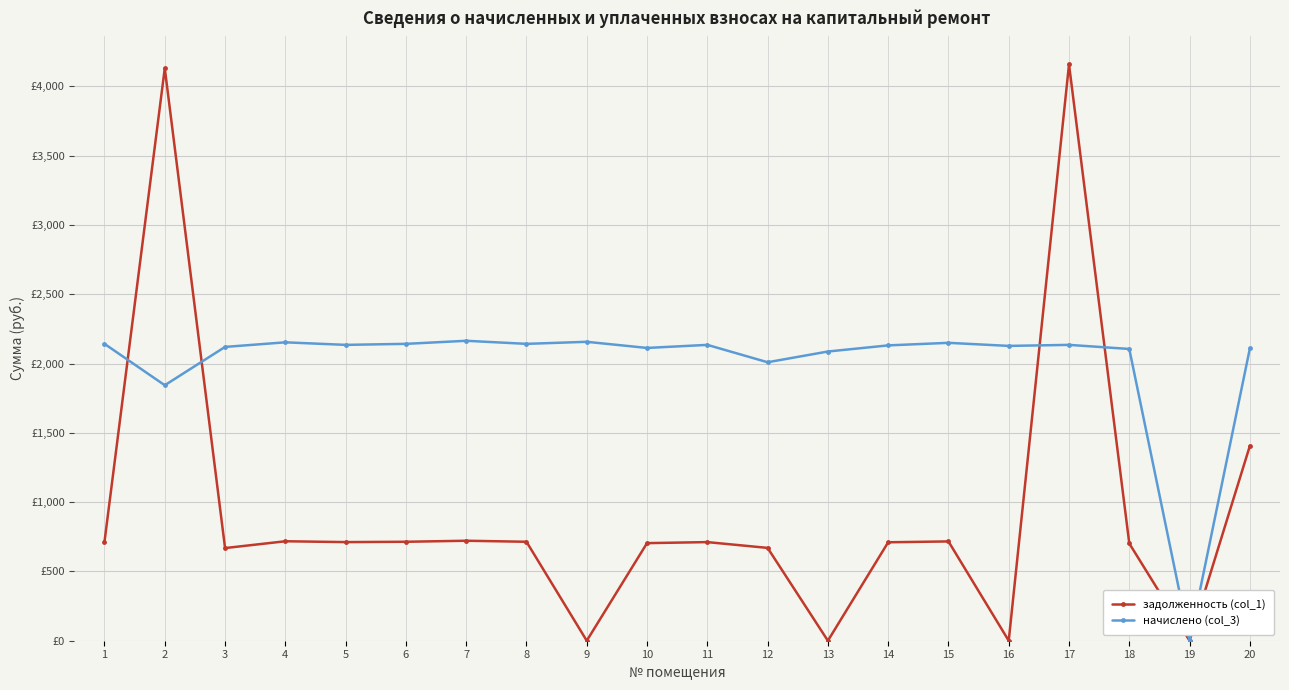

Which has a higher value, 4 or 7?

7